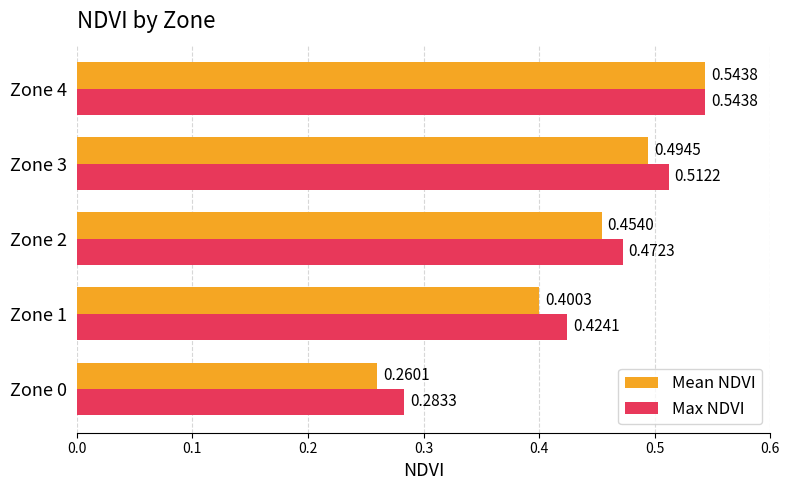

At which label does Max NDVI reach its peak?

Zone 4